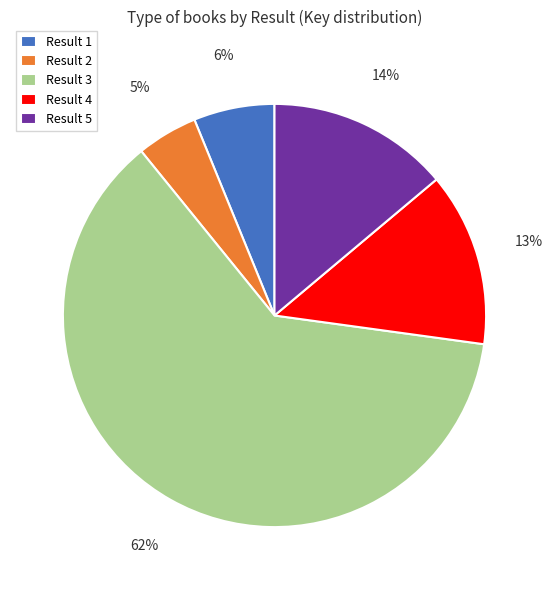

Which slice represents more than half of the pie?

Result 3